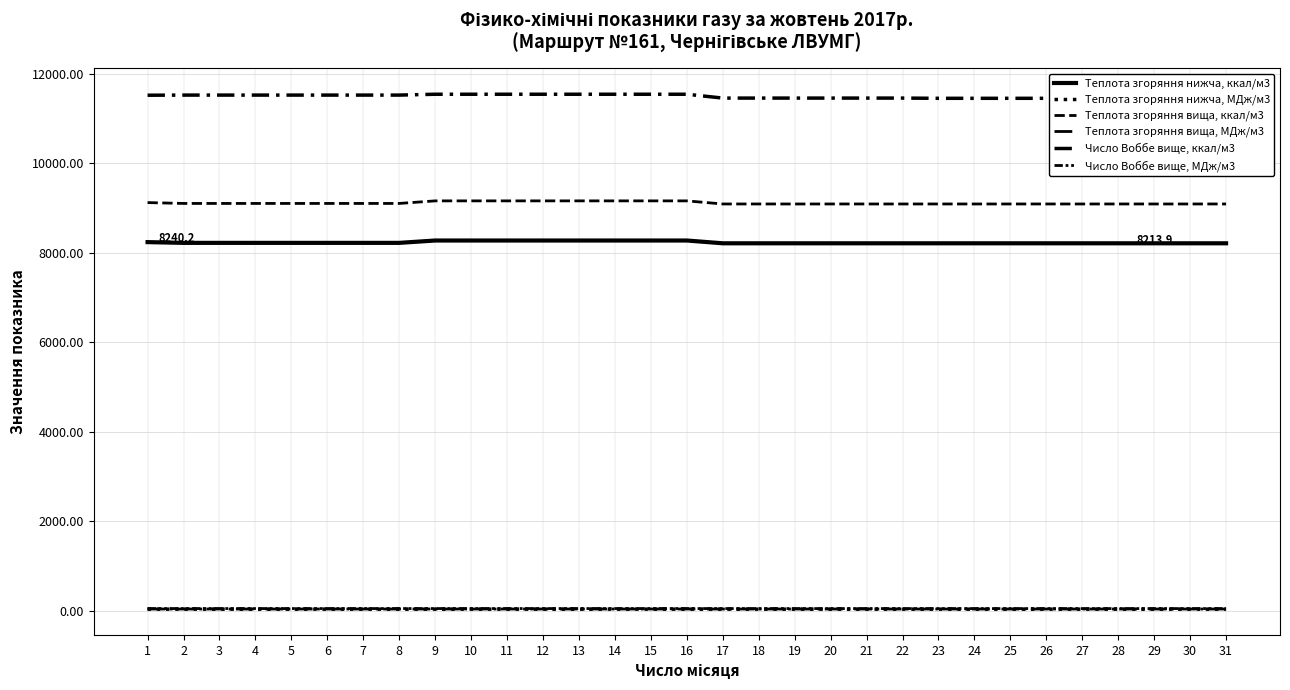

Read the Число Воббе вище, МДж/м3 value at 17.

48.0